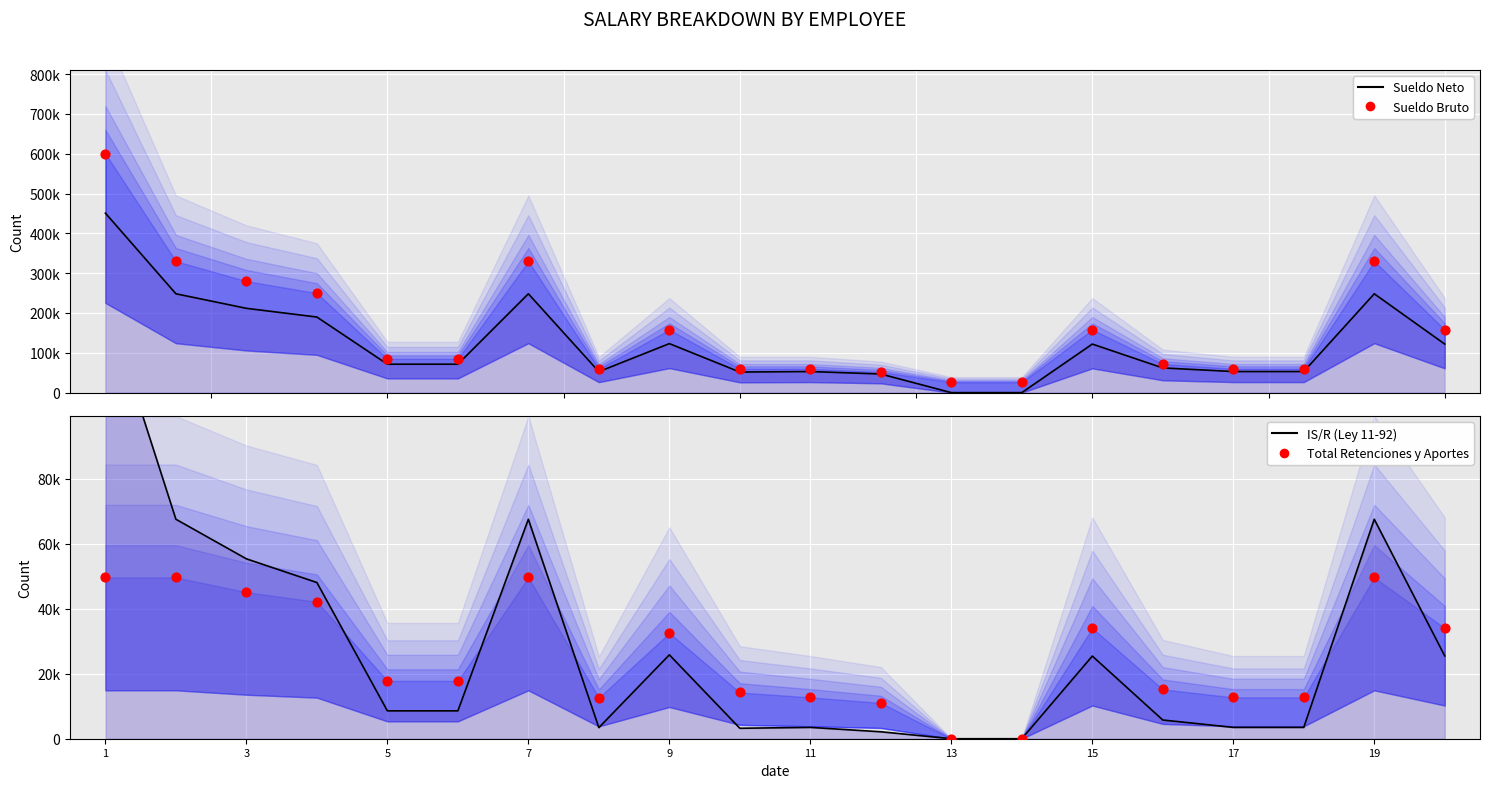

Which series has the largest Y range (max minus min)?

Sueldo Bruto (RD$)